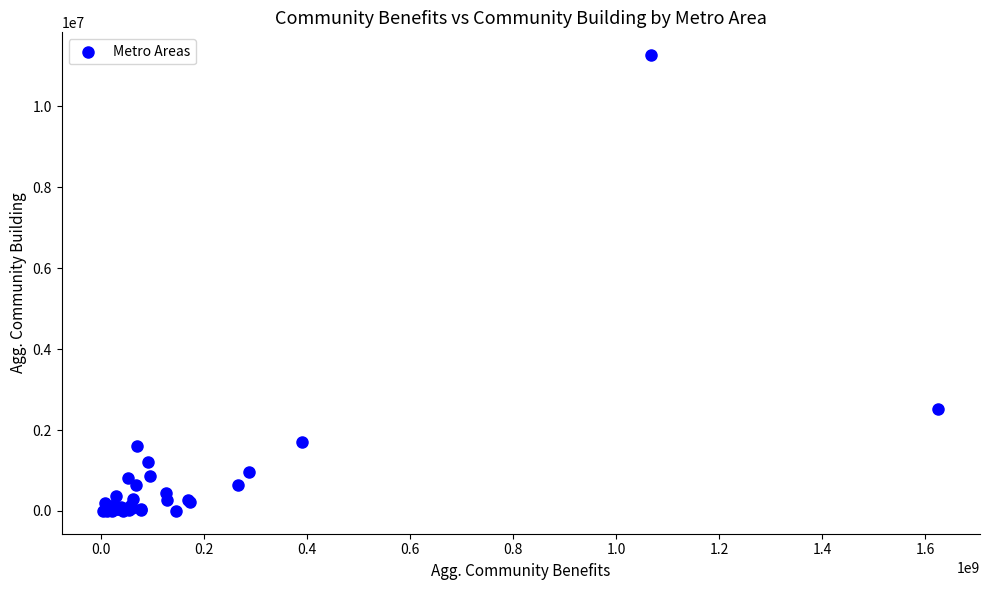

What Y value in the scatter plot is closest to 5634145?

2518801.1